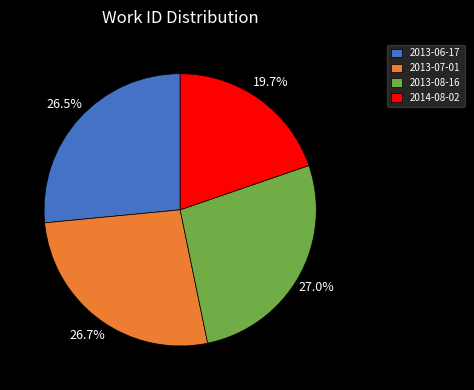

What is the ratio of the value at 2014-08-02 to the value at 2013-06-17?

0.7